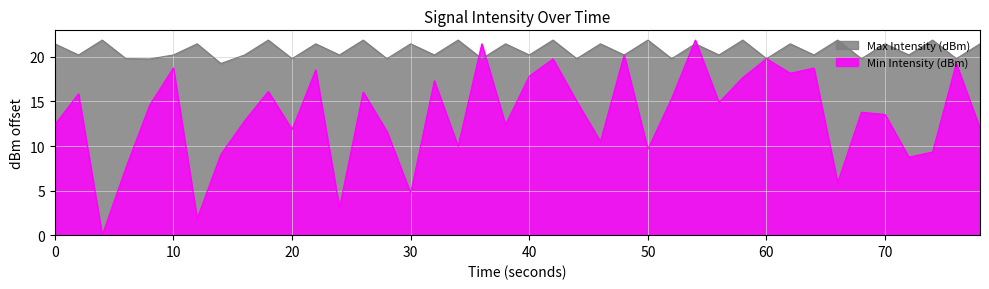

Which series has the largest total across all categories?

Max Intensity (dBm)